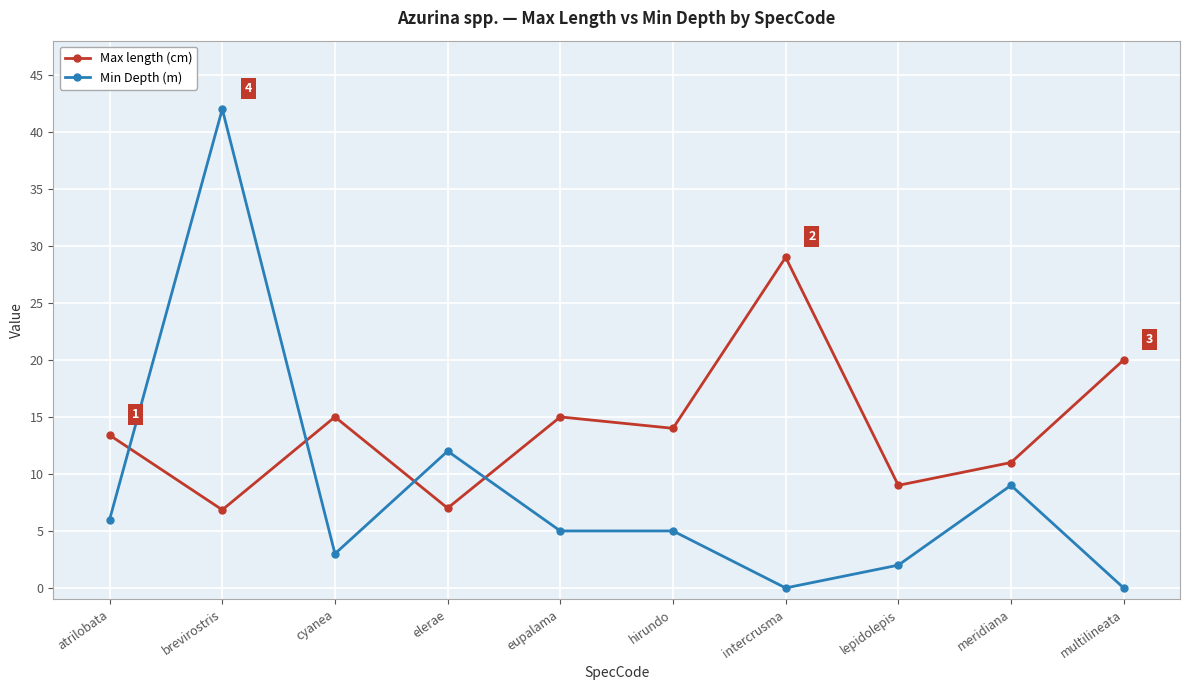

Which category has the highest value in the Max length (cm) series?

intercrusma